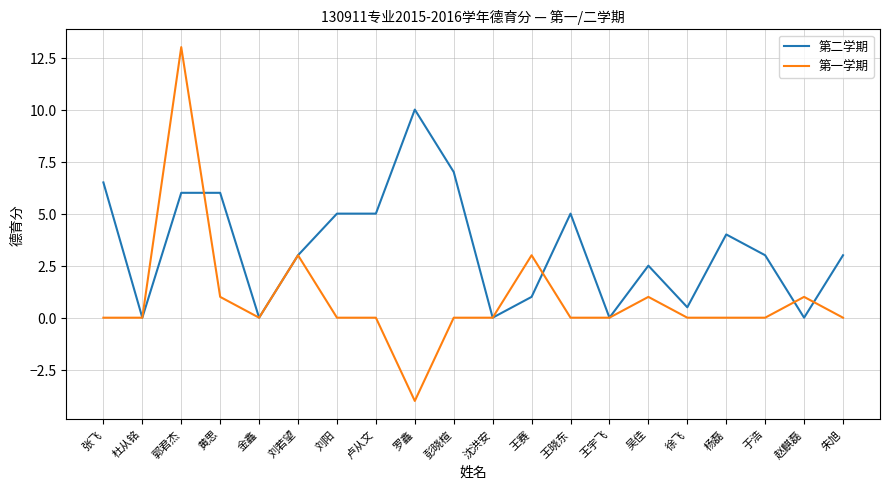

What position from the left is 刘阳?

7